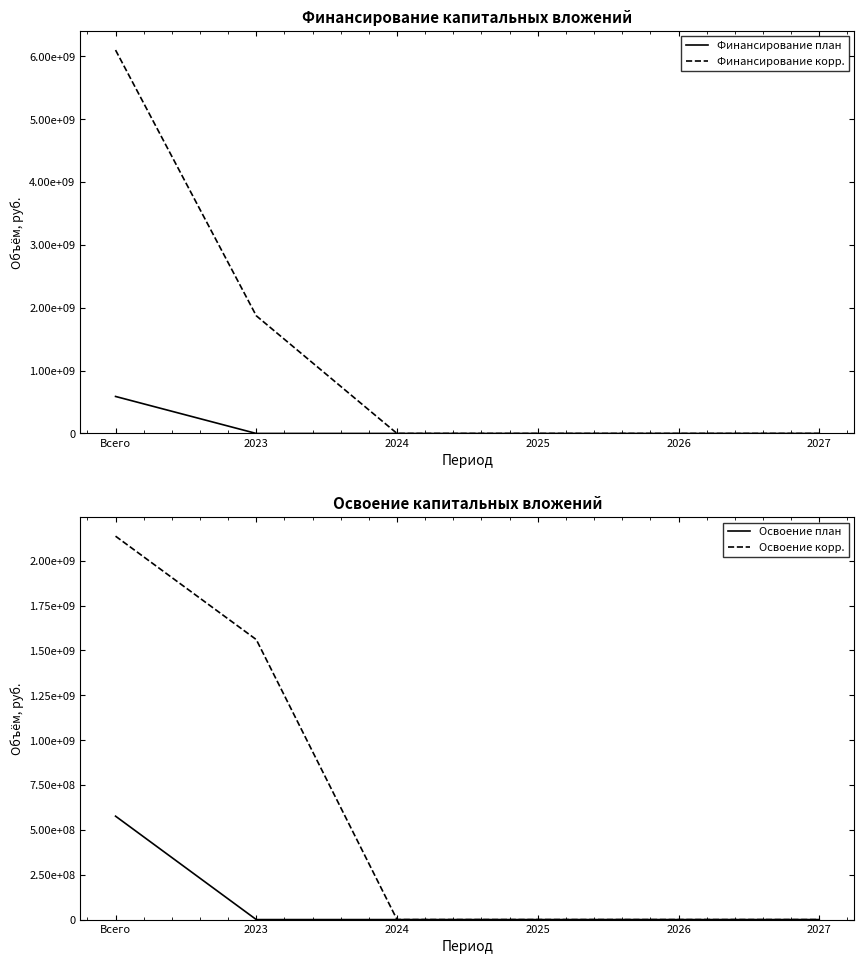

The value of Финансирование план at 2027 is 0. True or false?

True